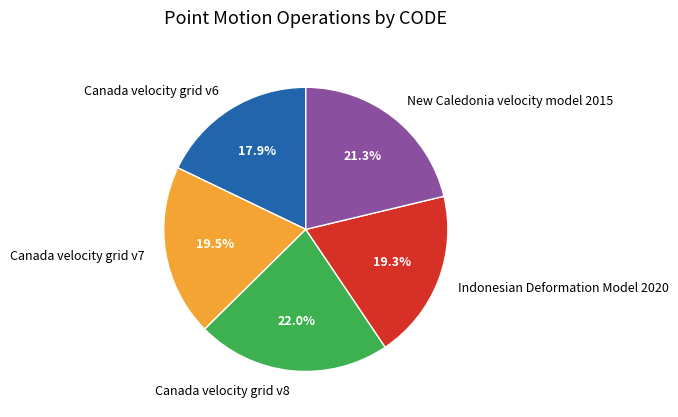

The Canada velocity grid v6 slice represents 8% of the pie. True or false?

False